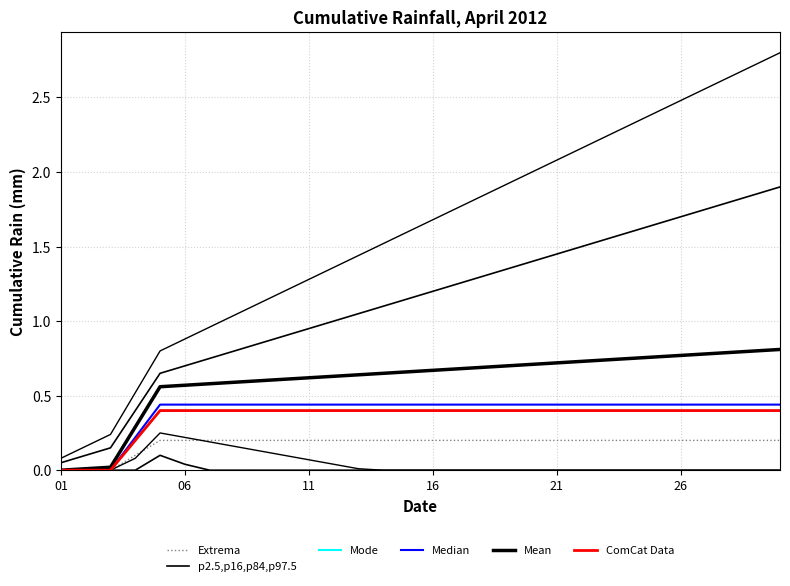

True or false: Extrema and p2.5,p16,p84,p97.5 intersect in this chart.

False